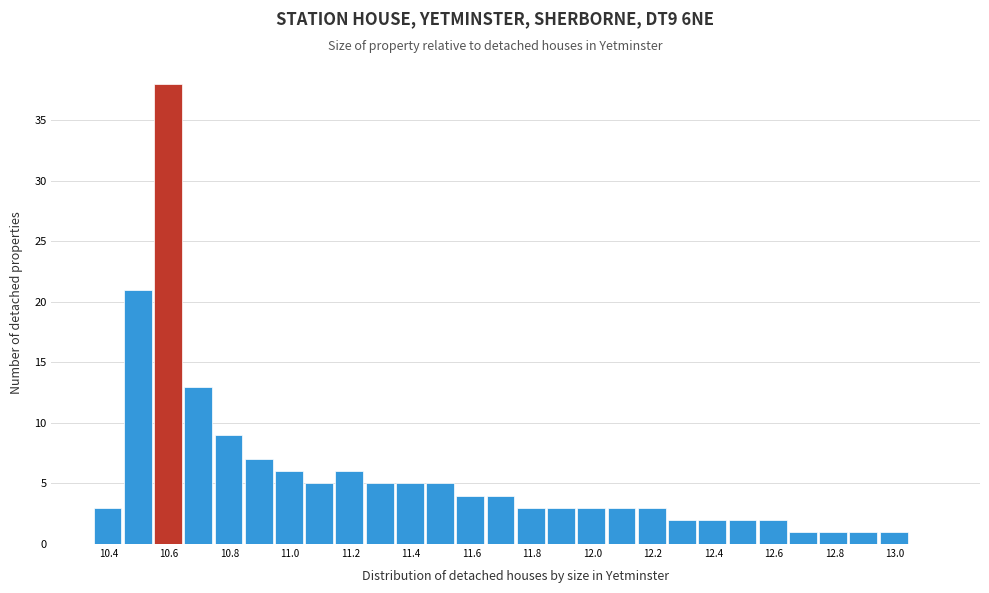

Reading left to right, list every bar in this chart as the range it spans on the x-axis followed by its height. Neither the bar edges nor the heights are printed on the chart, so give them approximately, as read against the axes.

10.35 to 10.45: 3
10.45 to 10.55: 21
10.55 to 10.65: 38
10.65 to 10.75: 13
10.75 to 10.85: 9
10.85 to 10.95: 7
10.95 to 11.05: 6
11.05 to 11.15: 5
11.15 to 11.25: 6
11.25 to 11.35: 5
11.35 to 11.45: 5
11.45 to 11.55: 5
11.55 to 11.65: 4
11.65 to 11.75: 4
11.75 to 11.85: 3
11.85 to 11.95: 3
11.95 to 12.05: 3
12.05 to 12.15: 3
12.15 to 12.25: 3
12.25 to 12.35: 2
12.35 to 12.45: 2
12.45 to 12.55: 2
12.55 to 12.65: 2
12.65 to 12.75: 1
12.75 to 12.85: 1
12.85 to 12.95: 1
12.95 to 13.05: 1
13.05 to 13.15: 0